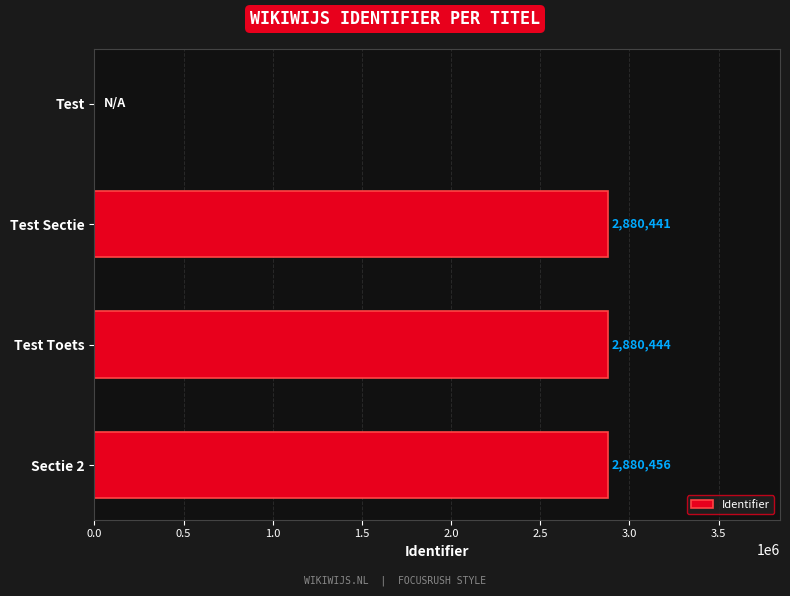

The value at Test Toets is 585879. True or false?

False